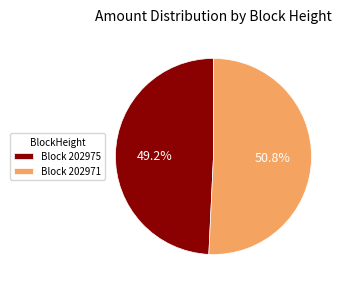

Does Block 202971 account for over 50% of the chart?

Yes